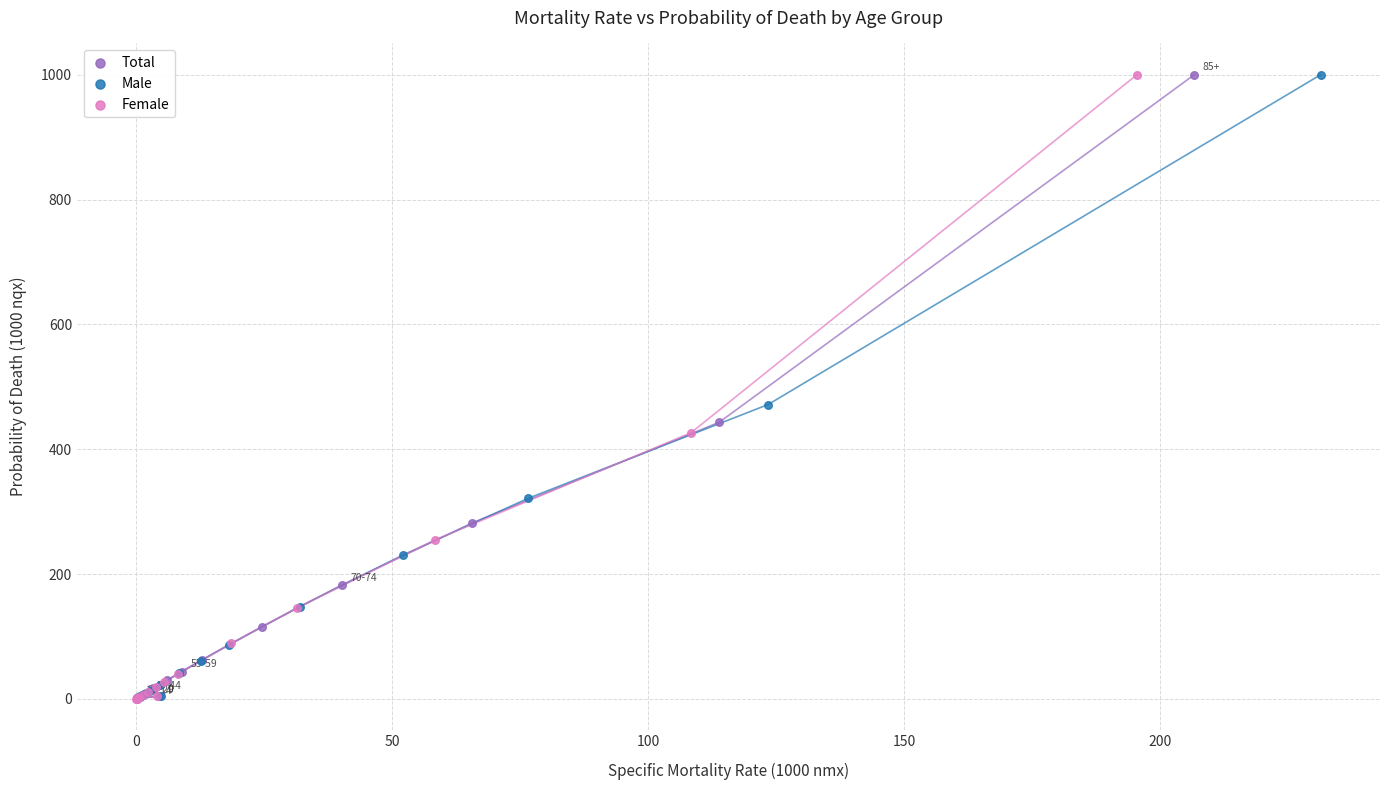

What are all the series names shown in the legend?

Total, Male, Female